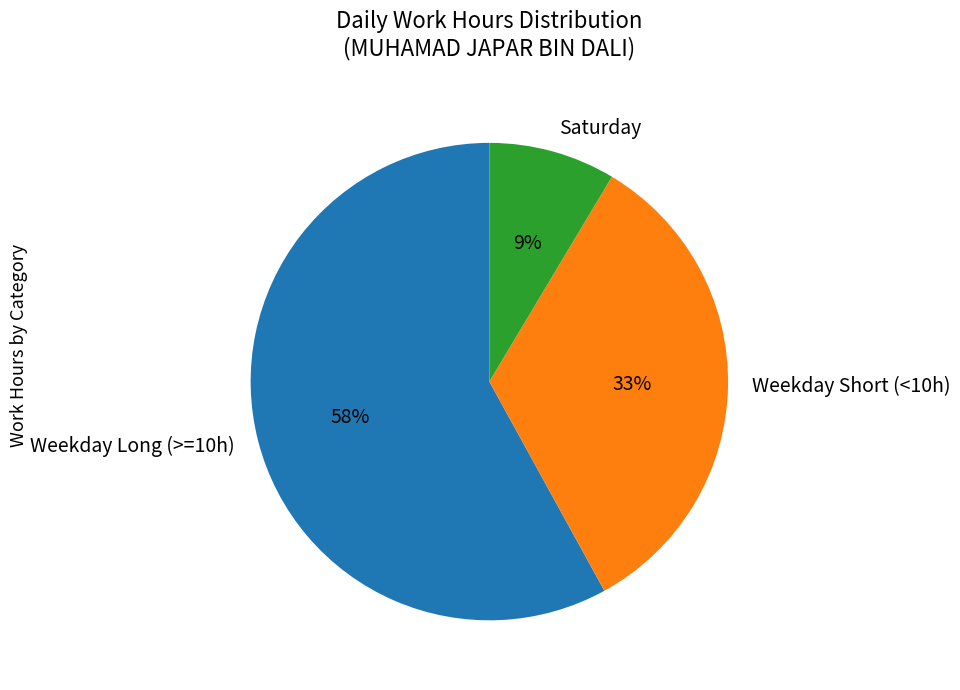

Is Weekday Short (<10h) the majority of the pie?

No